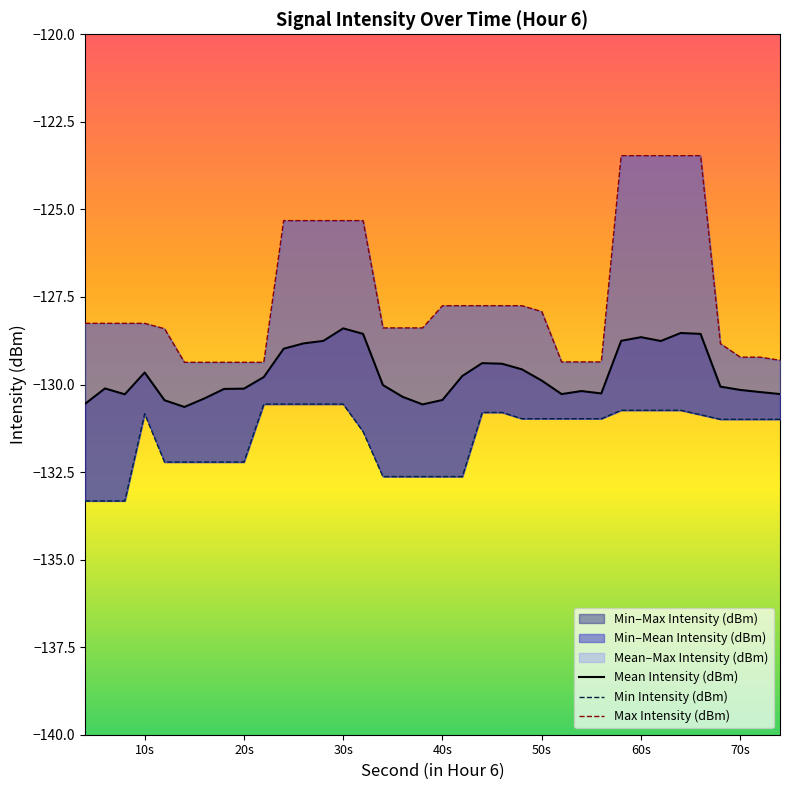

What is the difference between the maximum and minimum values in the Mean Intensity (dBm) series?

2.2